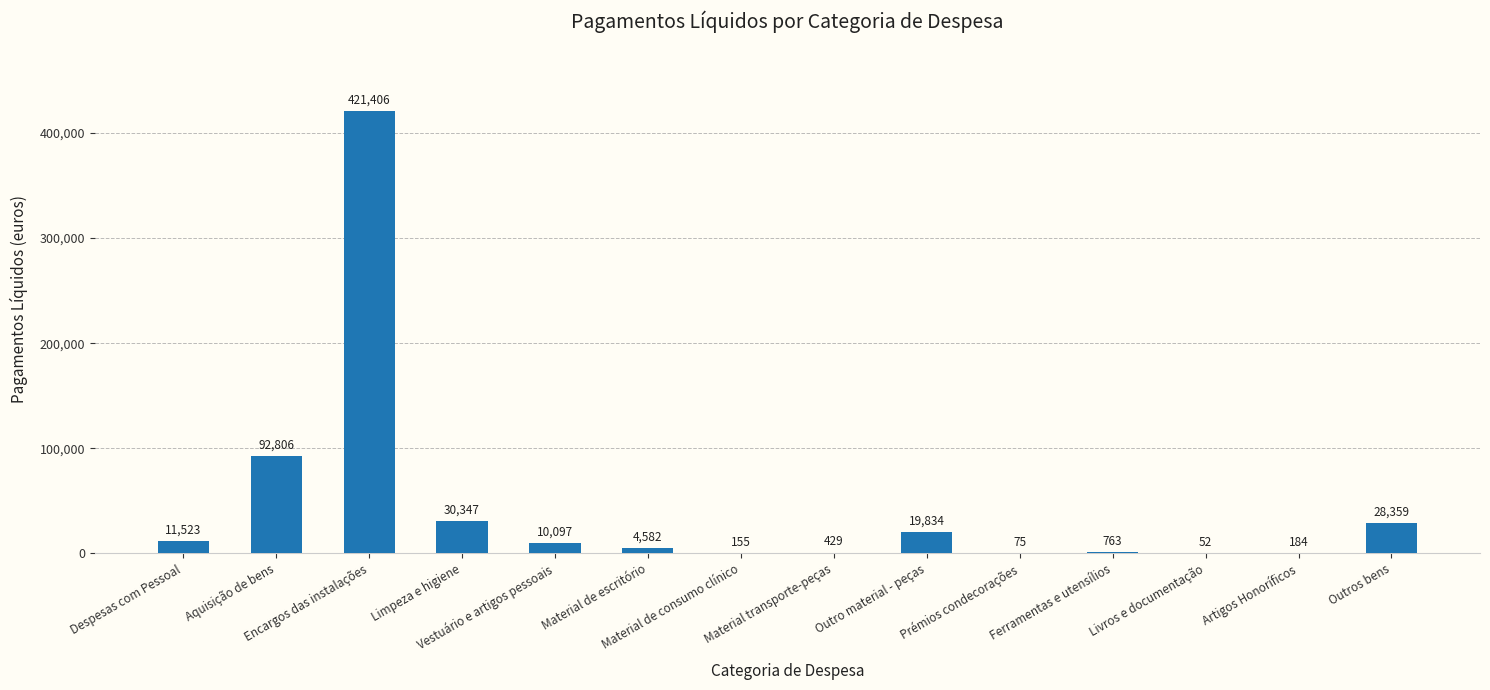

What is the greatest value displayed?

421406.0